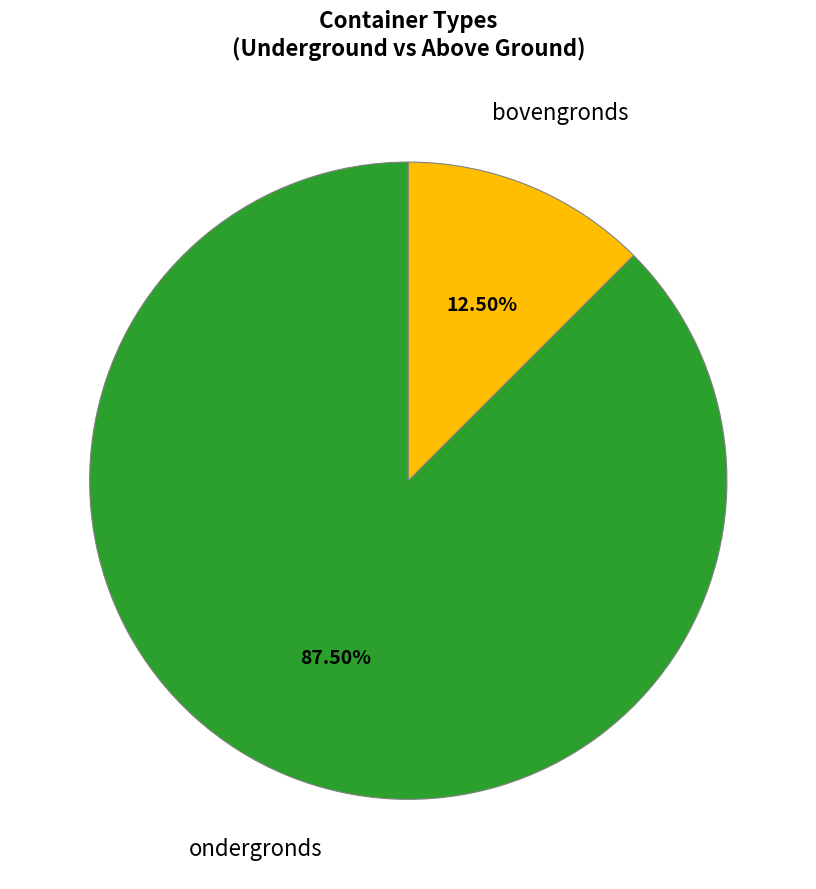

Does any single category account for the majority?

Yes